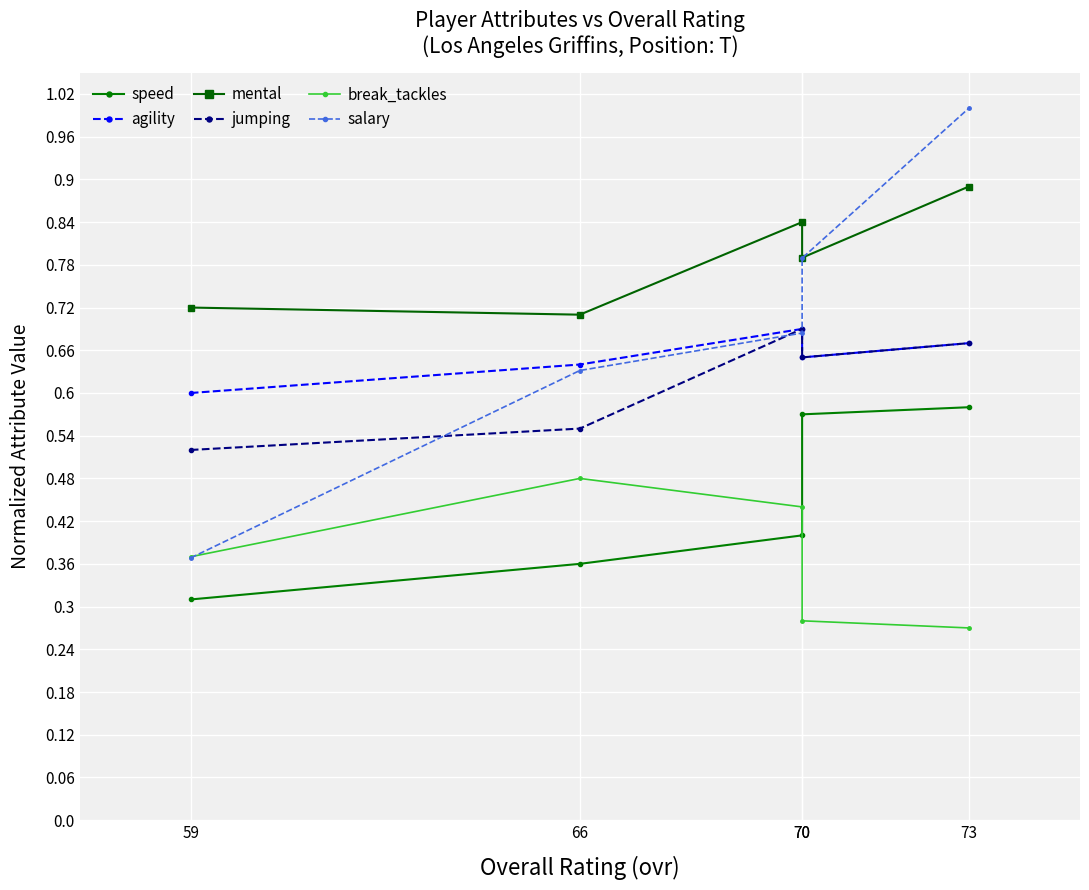

Is this an area chart (filled region under the line)?

No